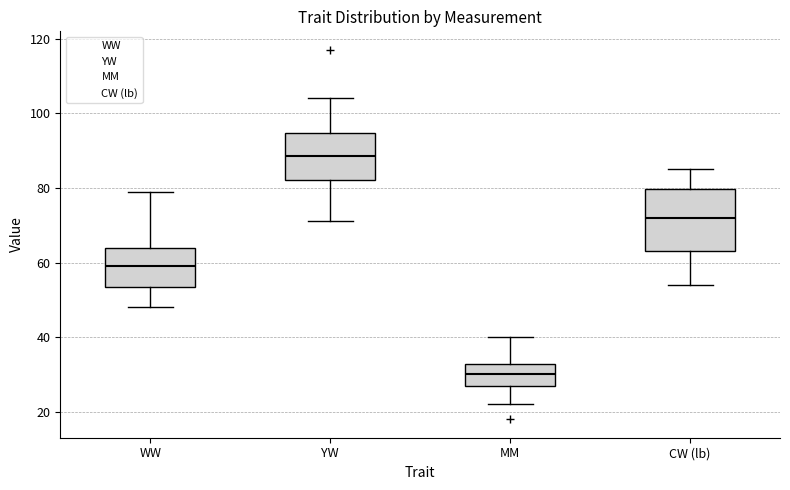

Reading left to right, read every box against the y-axis: the position of its median line, the range the box covers, and the ends of its whiskers. The values are not printed on the chart, so give them approximately, as read against the axis.

WW: median 60, box 54 to 64, whiskers 48 to 80
YW: median 88, box 82 to 94, whiskers 72 to 104
MM: median 30, box 28 to 32, whiskers 22 to 40
CW (lb): median 72, box 64 to 80, whiskers 54 to 86